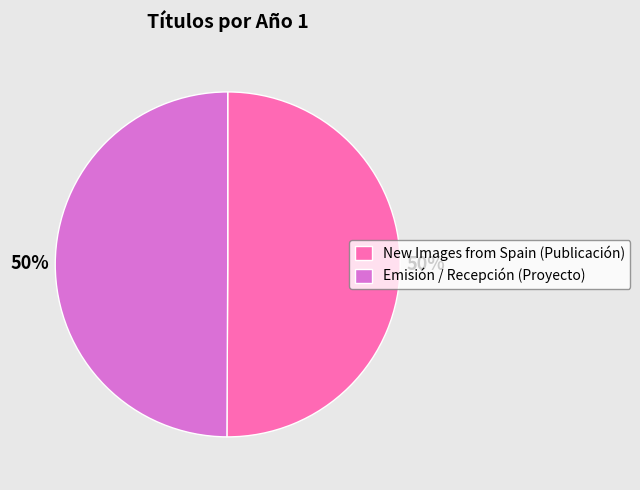

To the nearest percent, what is the average slice percentage?

50%